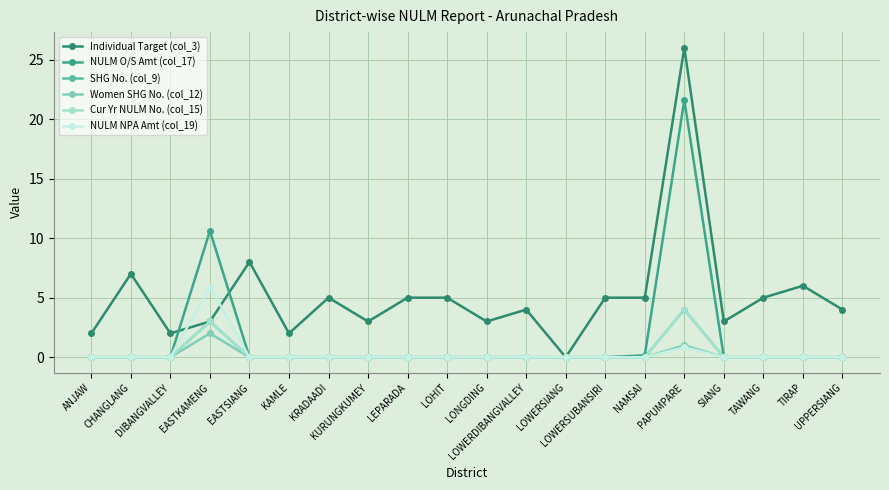

Is this an area chart (filled region under the line)?

No